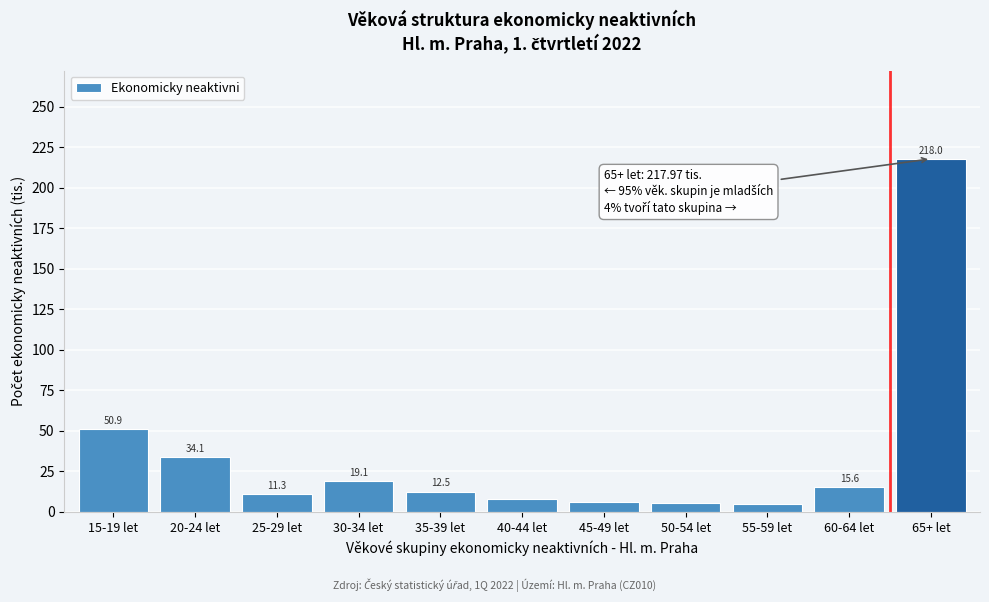

What is the difference between the maximum and second lowest values?

212.7